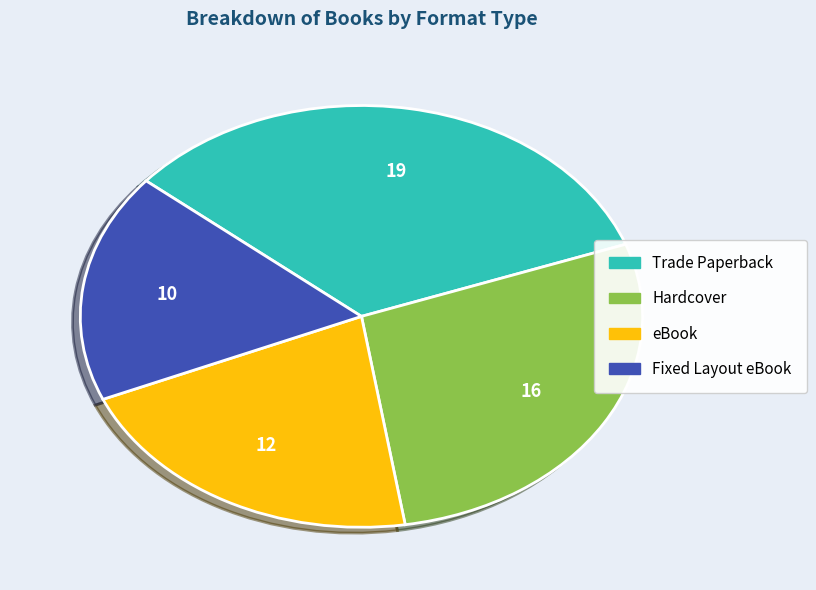

Which category has the smallest portion of the pie?

Fixed Layout eBook